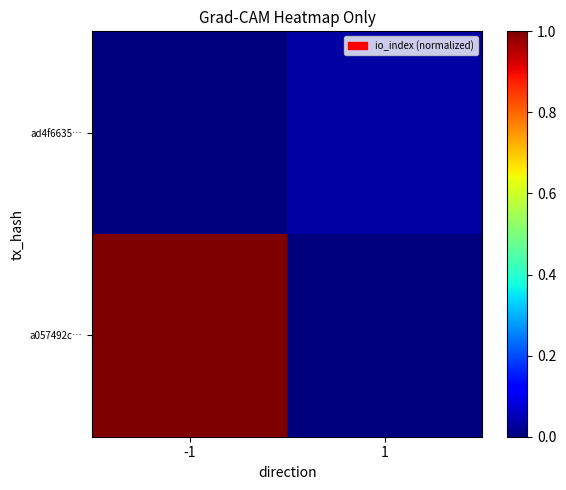

At which category is the sum across all series the highest?

-1